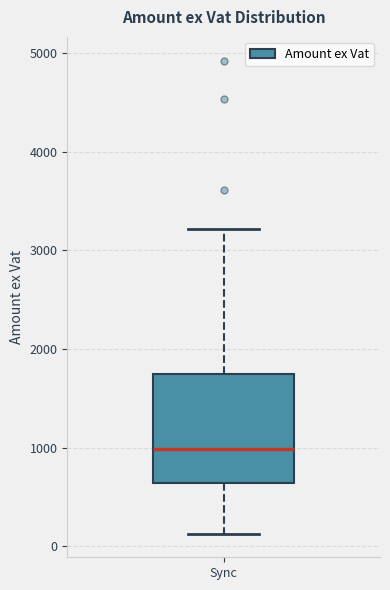

Where does the upper whisker of the box for Sync end on the y-axis? The values are not printed on the chart, so give them approximately, as read against the axis.

3200